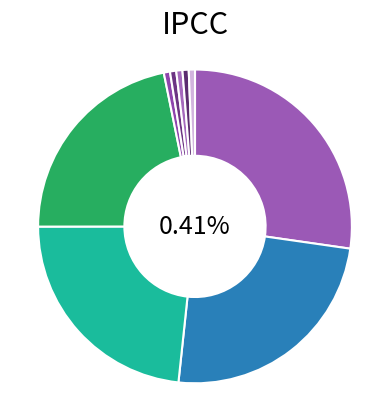

What percentage is the Corotcova Anastasia slice, to the nearest percent?

23%